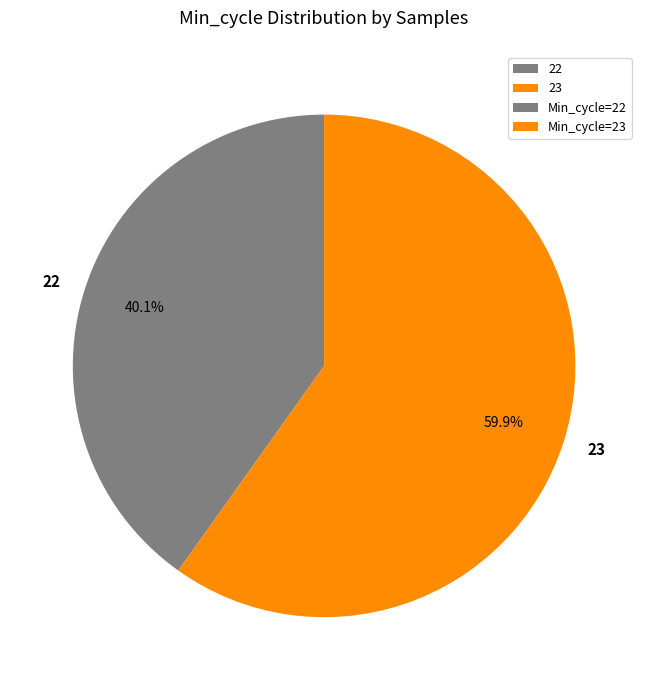

Is it true that 23 is 16% of the pie?

False